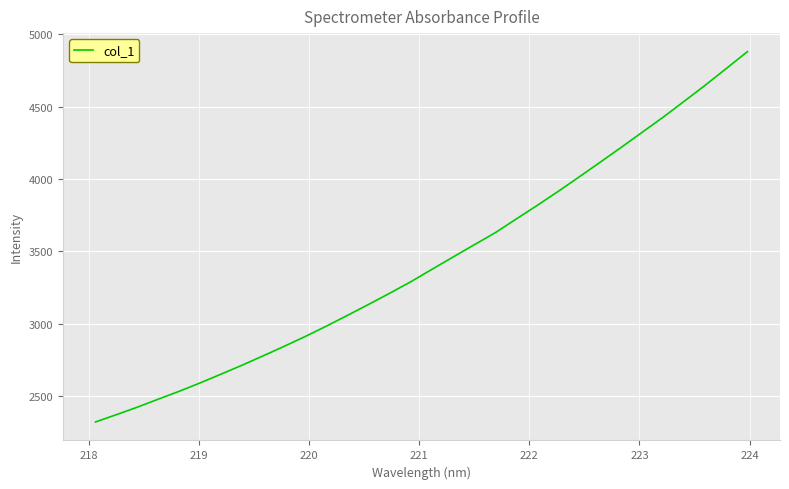

What is the smallest value displayed?

2320.6